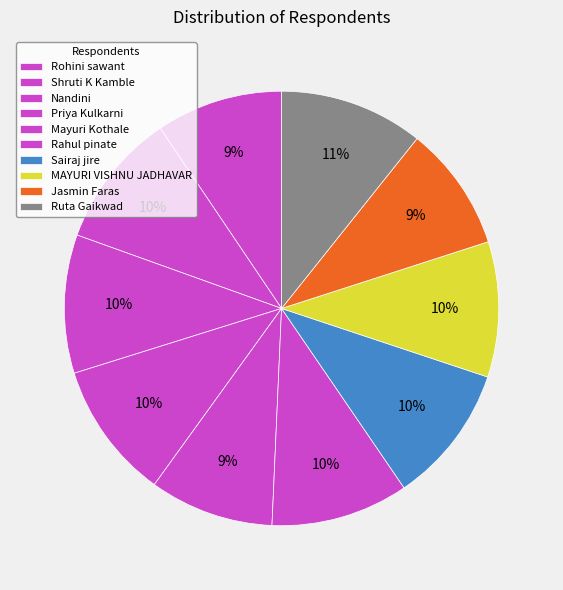

What percentage is NOT represented by MAYURI VISHNU JADHAVAR?

89.9%